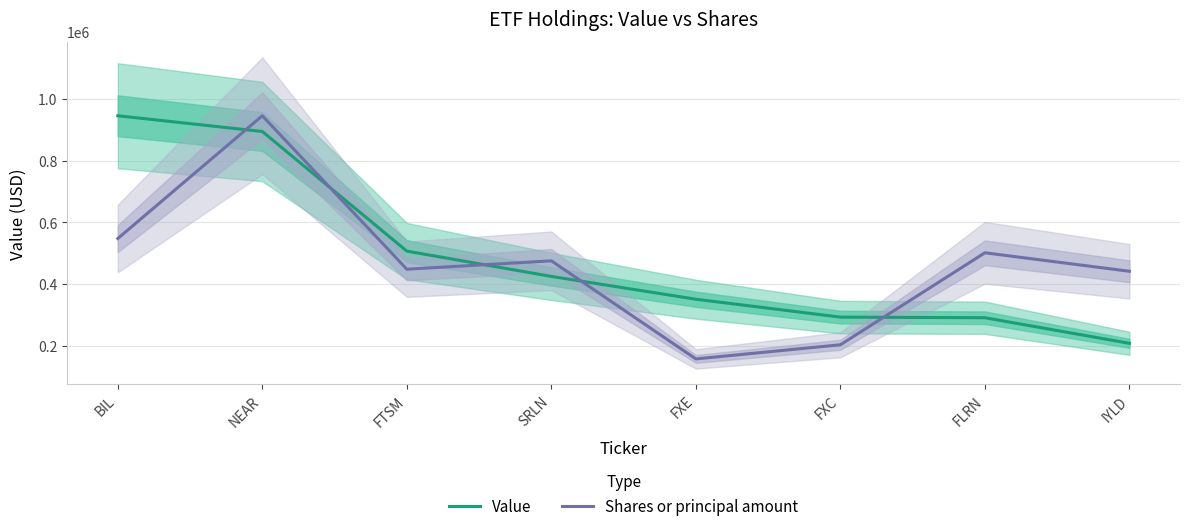

What are all the series names shown in the legend?

Value, Shares or principal amount